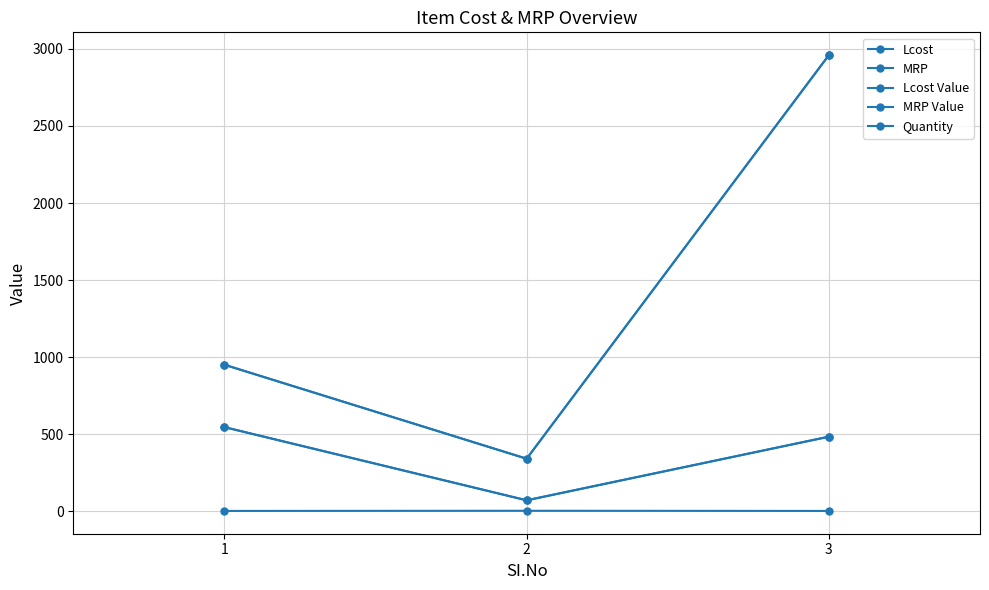

Is this an area chart (filled region under the line)?

No